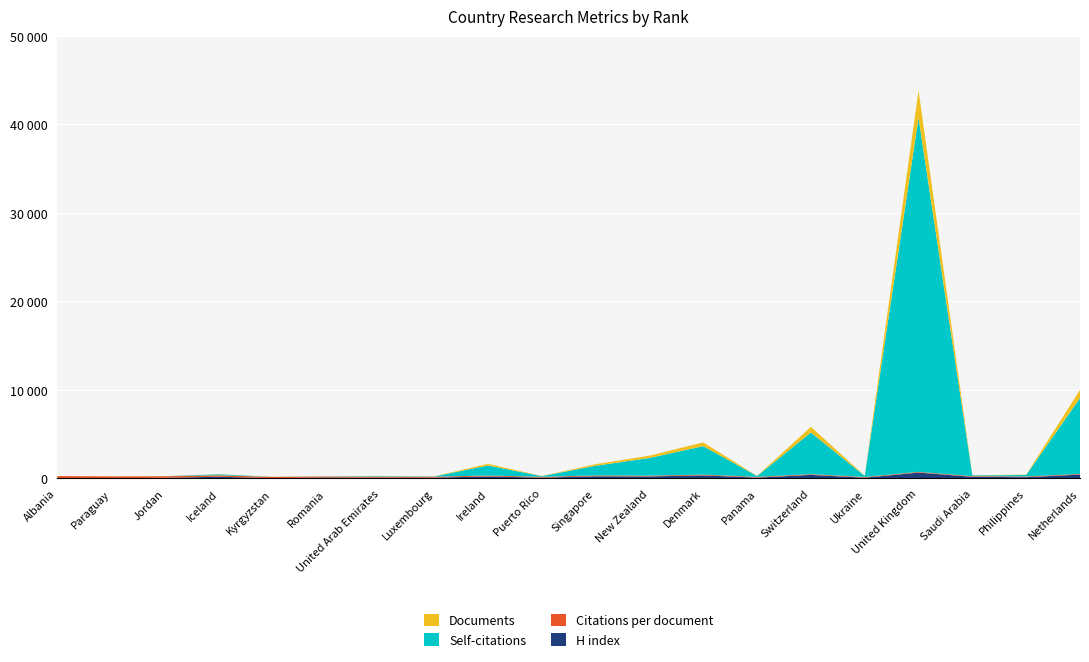

Reading left to right, extract all data points from this chart.

H index: Albania=31	Paraguay=24	Jordan=61	Iceland=187	Kyrgyzstan=20	Romania=92	United Arab Emirates=80	Luxembourg=86	Ireland=220	Puerto Rico=81	Singapore=237	New Zealand=222	Denmark=339	Panama=85	Switzerland=394	Ukraine=74	United Kingdom=657	Saudi Arabia=176	Philippines=135	Netherlands=425
Citations per document: Albania=234	Paraguay=200	Jordan=180	Iceland=163	Kyrgyzstan=150	Romania=121	United Arab Emirates=115	Luxembourg=103	Ireland=103	Puerto Rico=94	Singapore=92	New Zealand=85	Denmark=84	Panama=83	Switzerland=80	Ukraine=80	United Kingdom=77	Saudi Arabia=77	Philippines=77	Netherlands=76
Self-citations: Albania=0	Paraguay=0	Jordan=5	Iceland=108	Kyrgyzstan=0	Romania=26	United Arab Emirates=61	Luxembourg=29	Ireland=1132	Puerto Rico=78	Singapore=1096	New Zealand=2000	Denmark=3218	Panama=94	Switzerland=4713	Ukraine=121	United Kingdom=40017	Saudi Arabia=86	Philippines=173	Netherlands=8575
Documents: Albania=2	Paraguay=1	Jordan=9	Iceland=22	Kyrgyzstan=1	Romania=11	United Arab Emirates=16	Luxembourg=15	Ireland=183	Puerto Rico=16	Singapore=179	New Zealand=258	Denmark=424	Panama=14	Switzerland=638	Ukraine=30	United Kingdom=3077	Saudi Arabia=21	Philippines=34	Netherlands=933